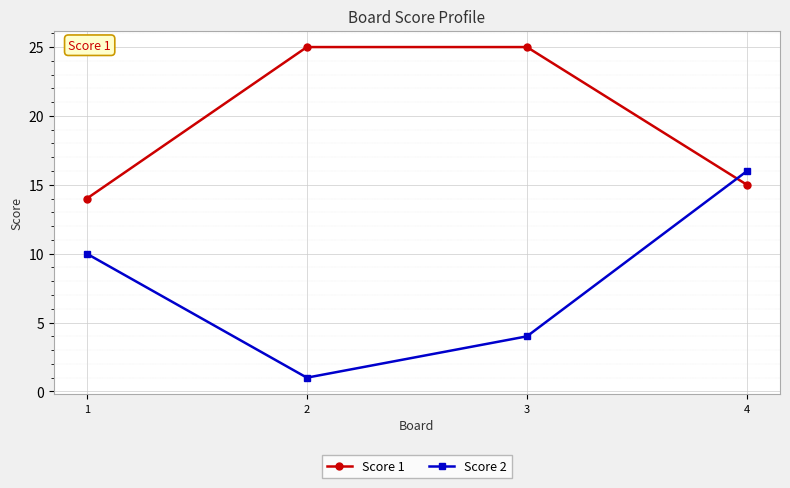

Rank the series by their maximum value, from lowest to highest.

Score 2, Score 1